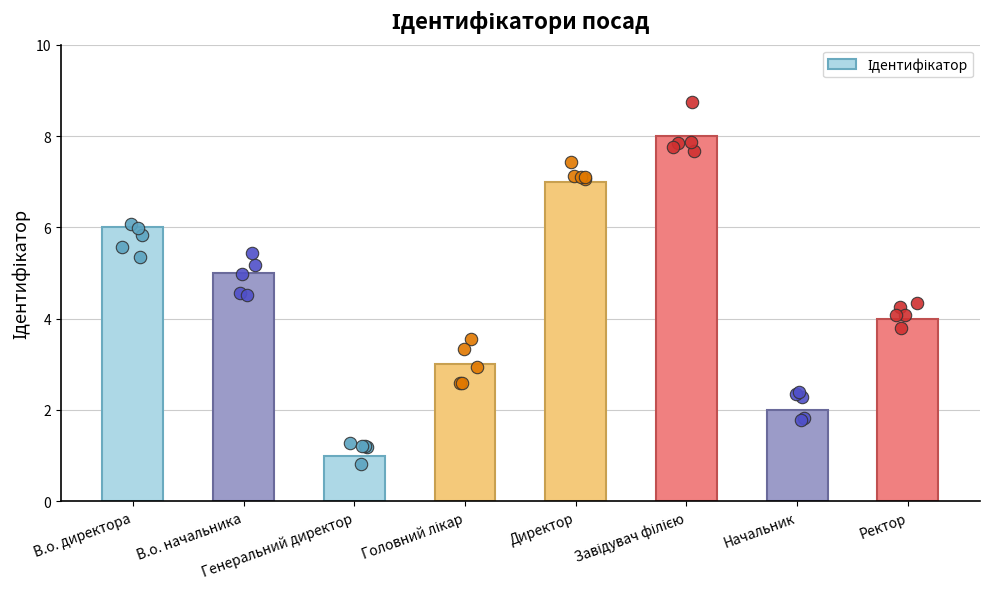

Which has a higher value, В.о. директора or Головний лікар?

В.о. директора